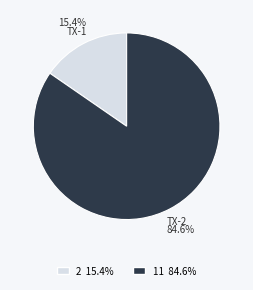

Is there a majority slice in this chart?

Yes